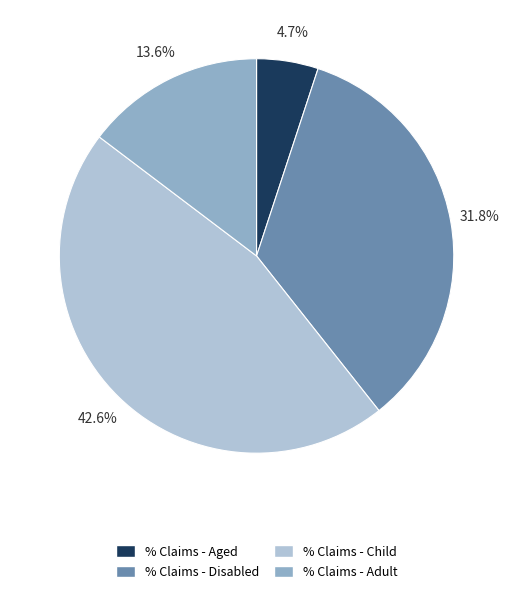

Is it true that % Claims - Aged is 5% of the pie?

True